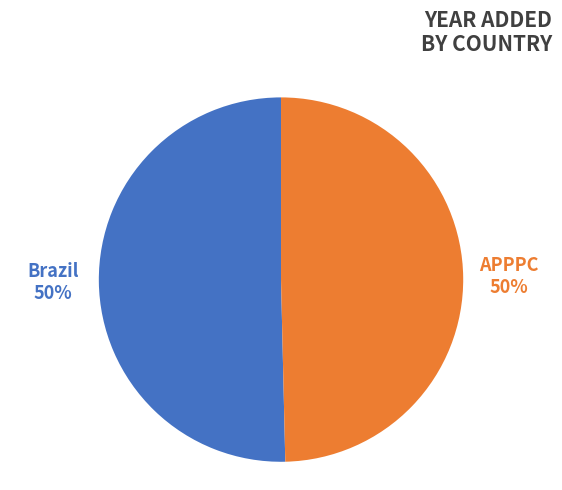

Which category has the smallest portion of the pie?

APPPC